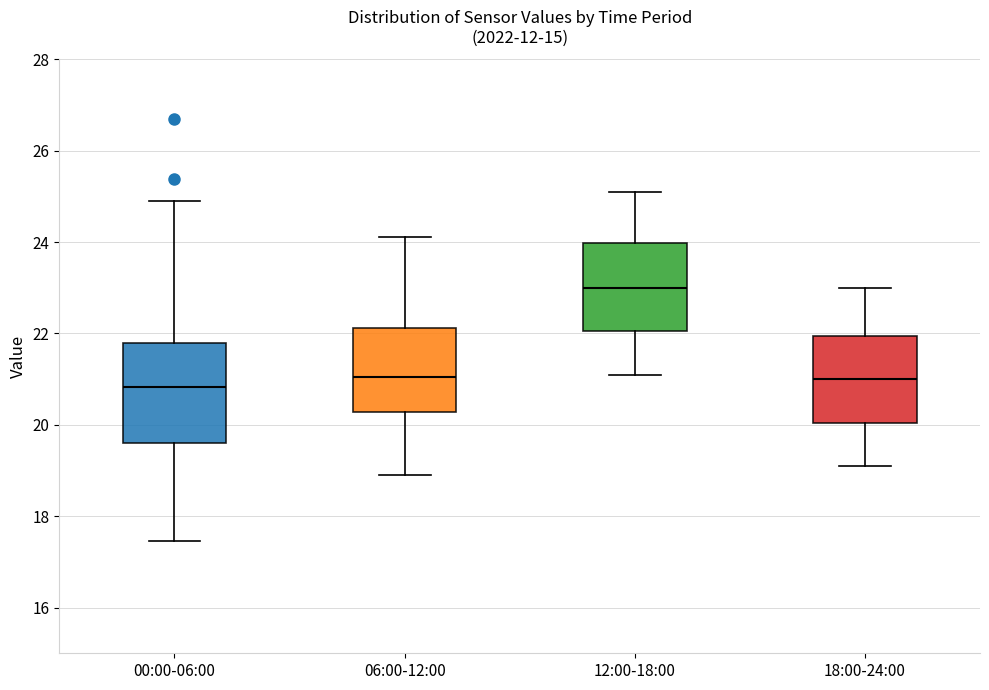

Reading left to right, read every box against the y-axis: the position of its median line, the range the box covers, and the ends of its whiskers. The values are not printed on the chart, so give them approximately, as read against the axis.

00:00-06:00: median 20.8, box 19.6 to 21.8, whiskers 17.4 to 25.0
06:00-12:00: median 21.0, box 20.2 to 22.2, whiskers 19.0 to 24.2
12:00-18:00: median 23.0, box 22.0 to 24.0, whiskers 21.2 to 25.2
18:00-24:00: median 21.0, box 20.0 to 22.0, whiskers 19.2 to 23.0